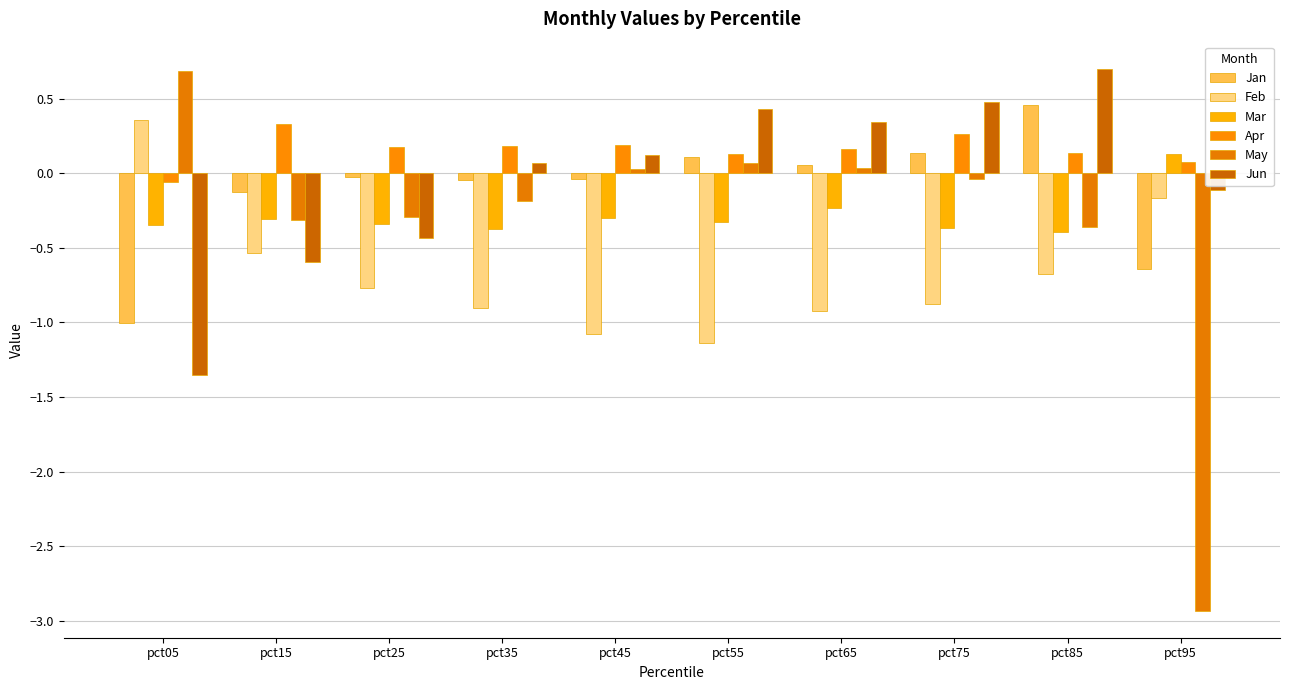

What value does the Mar series have at pct25?

-0.3